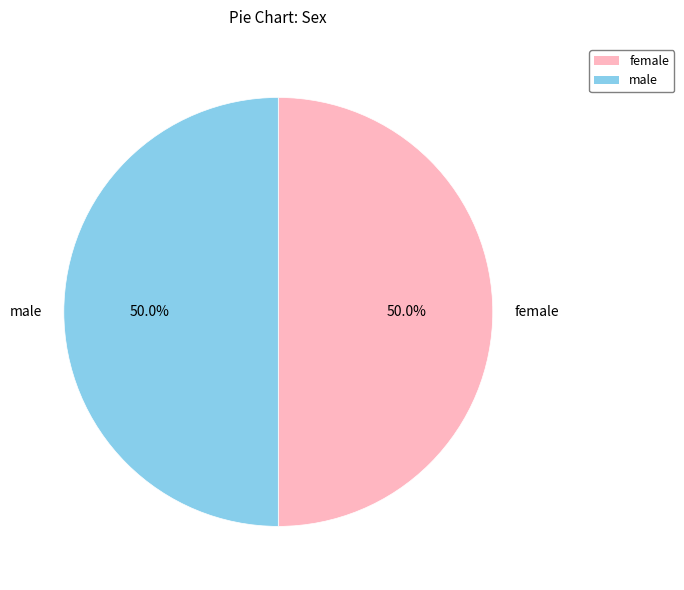

To the nearest percent, what is the difference between the largest and smallest slice percentages?

0%